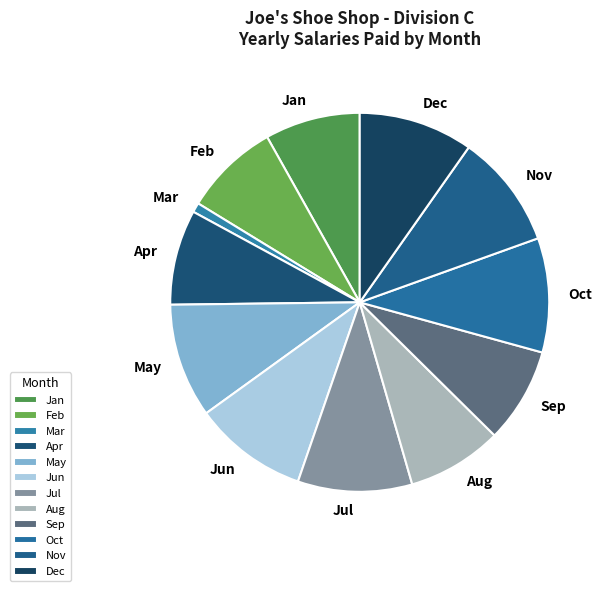

Which category has the smallest portion of the pie?

Mar